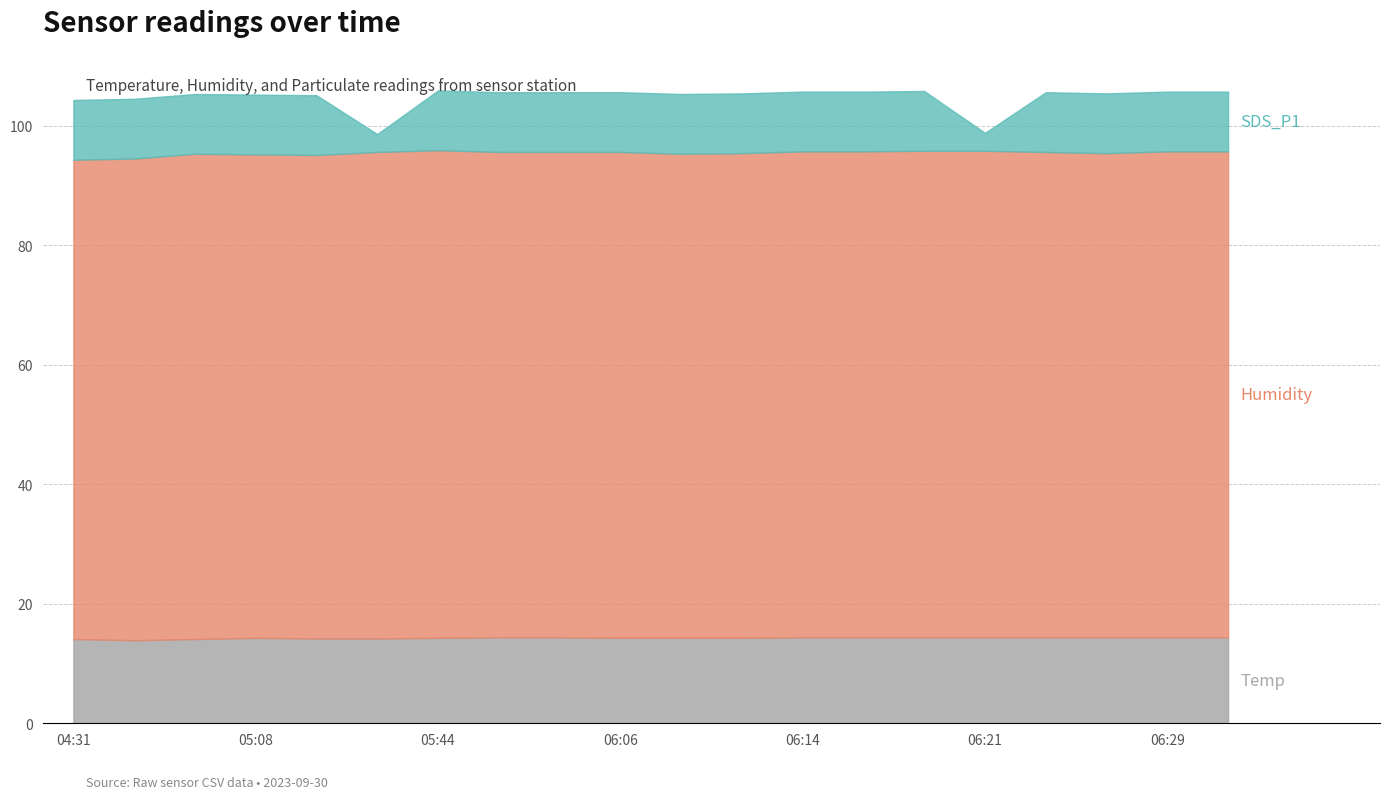

What is the total value across all series at 06:14?

105.7